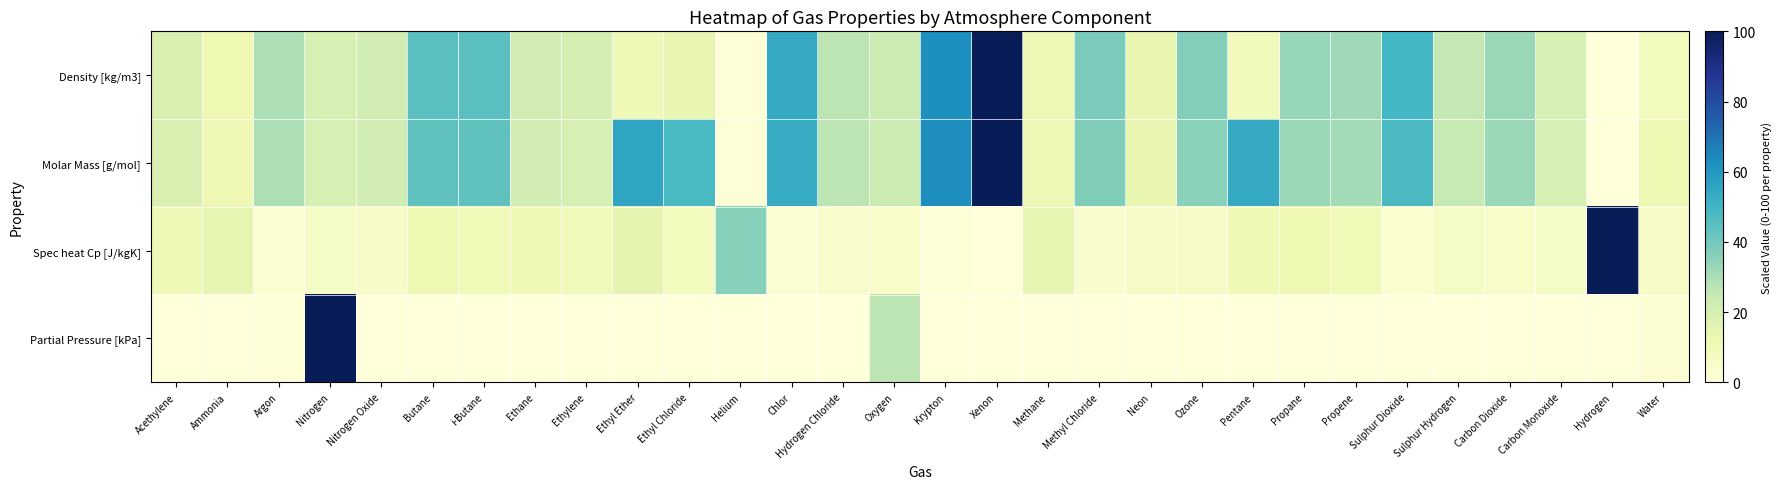

Count the number of data series in this chart.

4